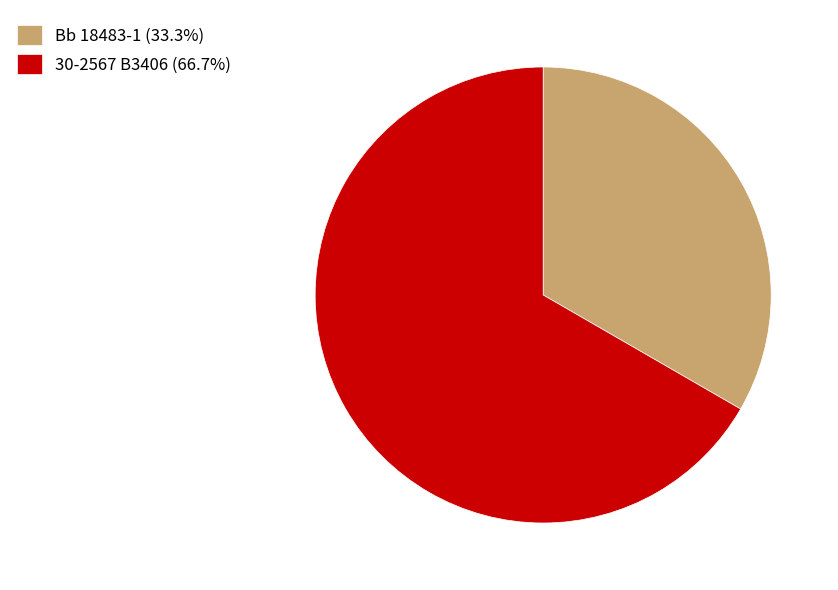

Is the sum of 30-2567 B3406 (66.7%) and Bb 18483-1 (33.3%) greater than half?

Yes